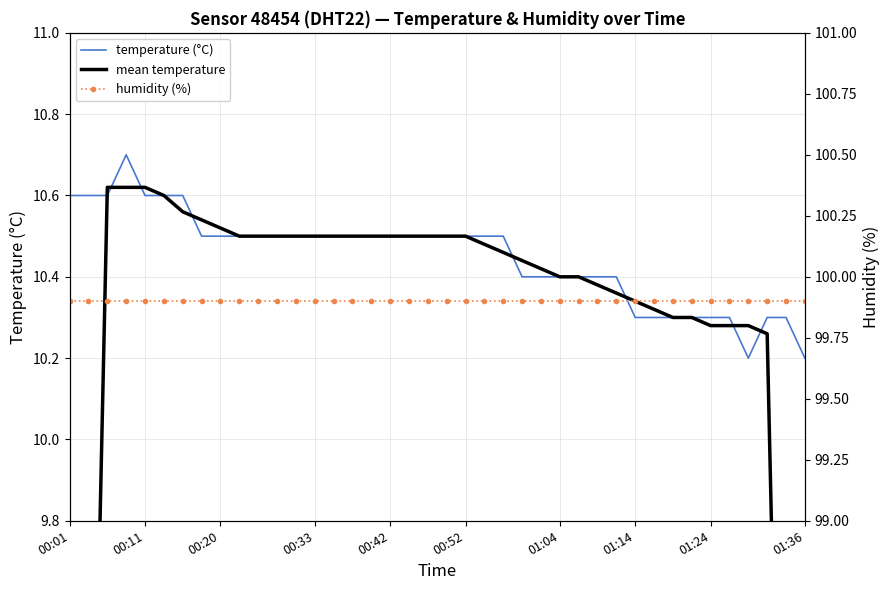

How many times do temperature (°C) and mean temperature cross each other?

8